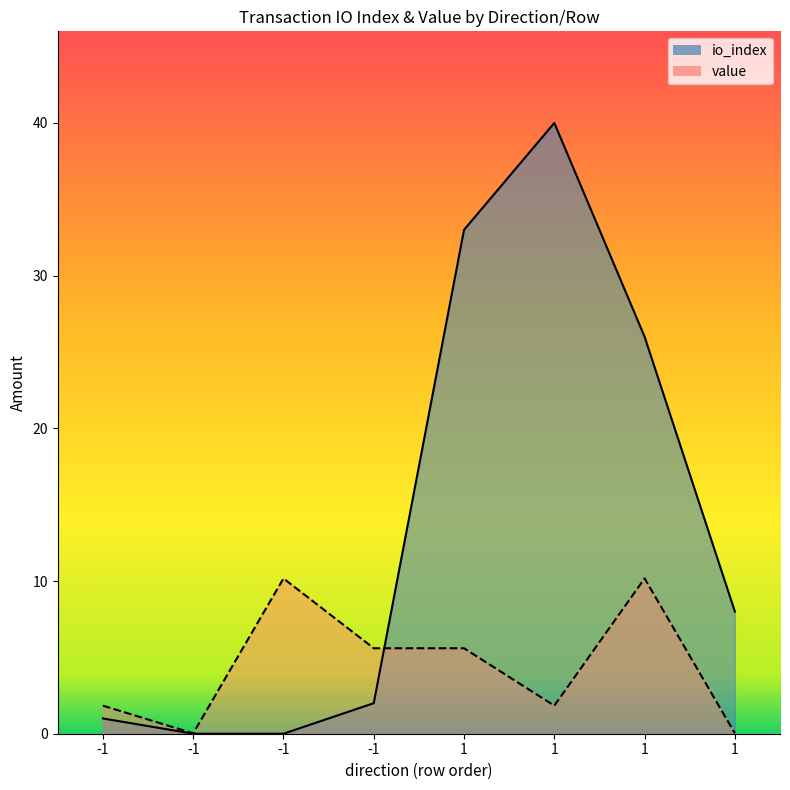

Reading left to right, transcribe all the data shown in this chart.

io_index: 1.0	0.0	0.0	2.0	33.0	40.0	26.0	8.0
value: 1.8	0.0	10.2	5.6	5.6	1.8	10.2	0.0